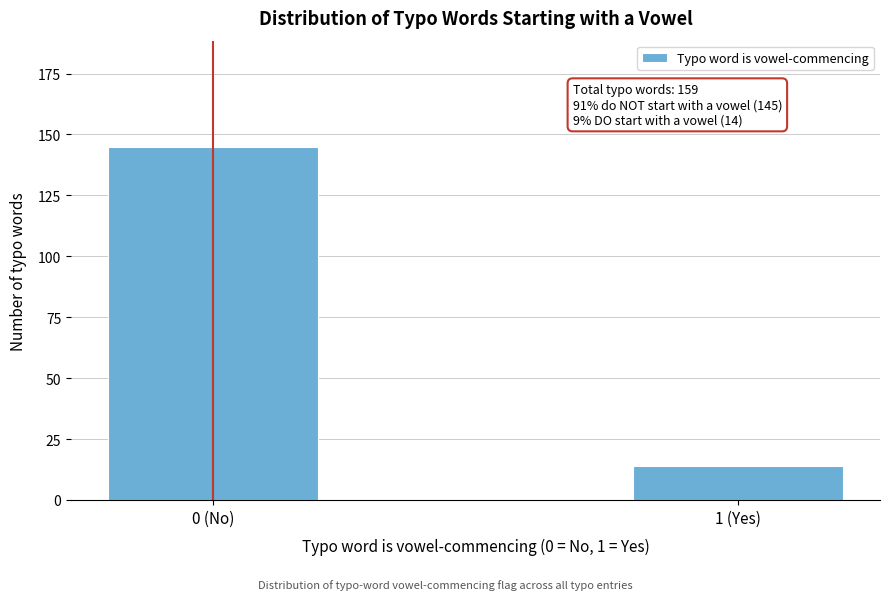

Reading right to left, list all the values displayed in this chart.

1 (Yes)=14	0 (No)=145